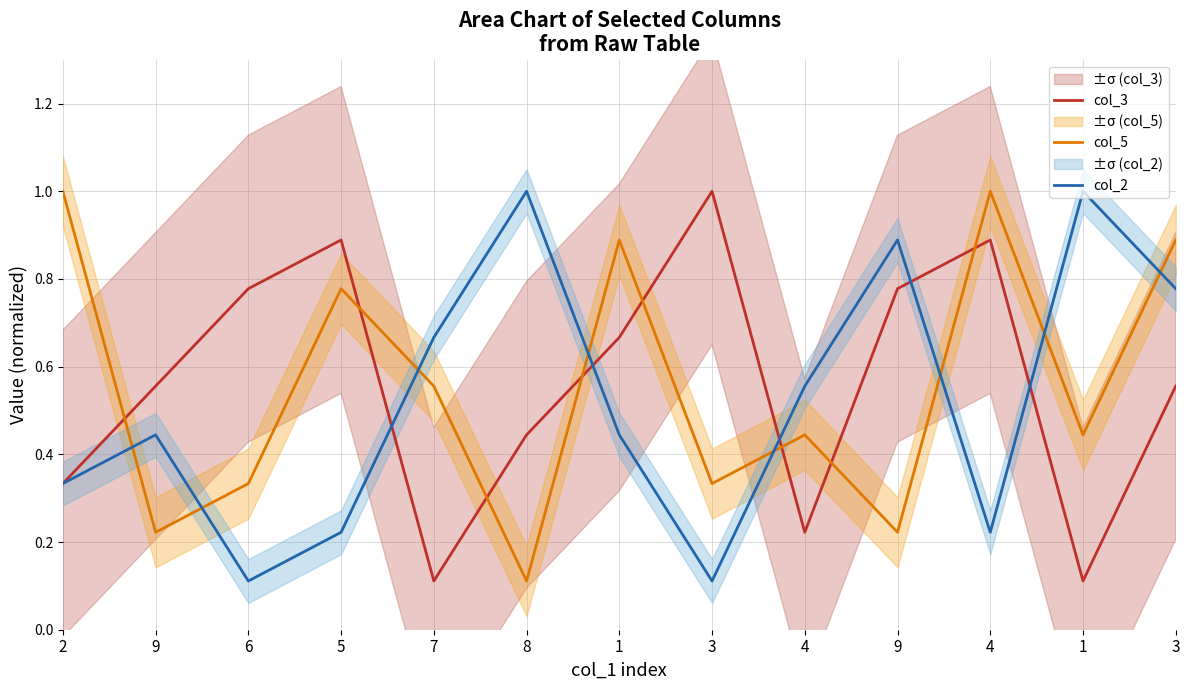

Does the chart have visible grid lines?

Yes